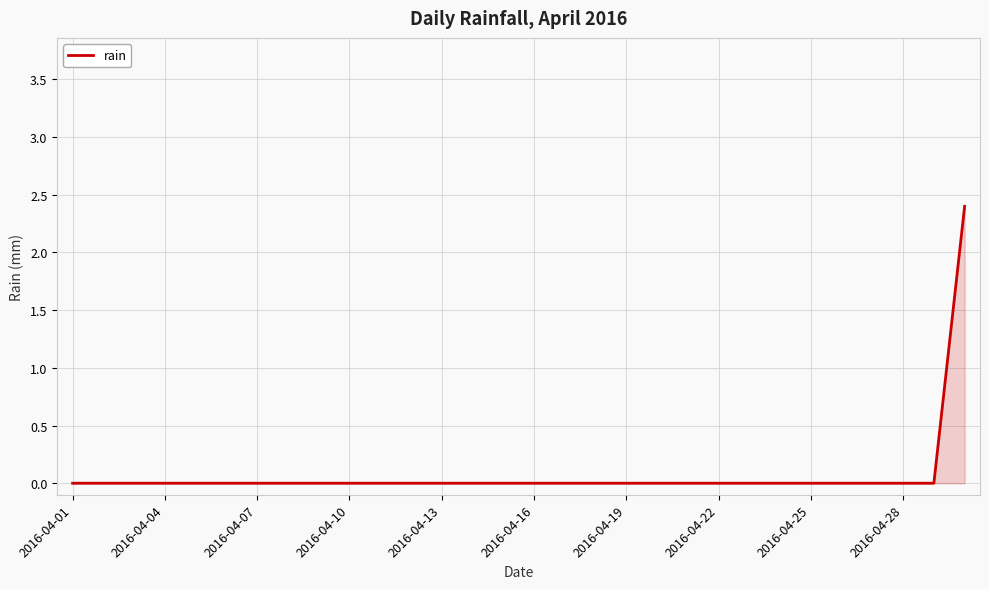

What is the greatest value displayed?

2.4